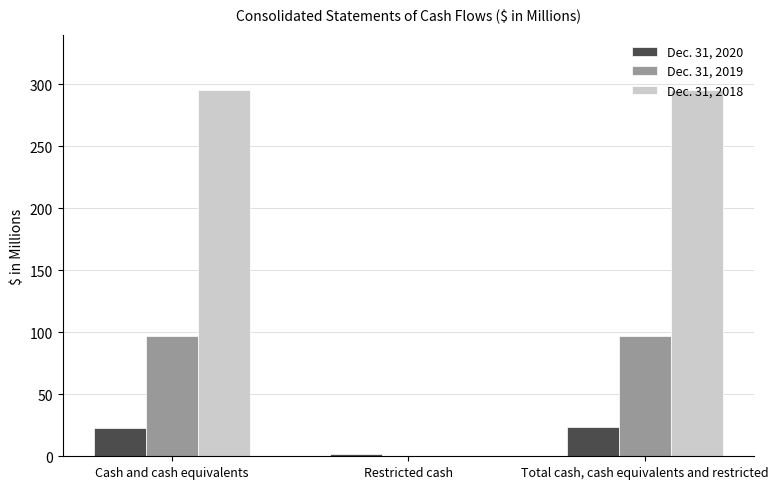

Reading right to left, extract all data points from this chart.

Dec. 31, 2020: Total cash, cash equivalents and restricted=24.0	Restricted cash=1.6	Cash and cash equivalents=22.4
Dec. 31, 2019: Total cash, cash equivalents and restricted=97.2	Restricted cash=0.0	Cash and cash equivalents=97.2
Dec. 31, 2018: Total cash, cash equivalents and restricted=295.4	Restricted cash=0.0	Cash and cash equivalents=295.4